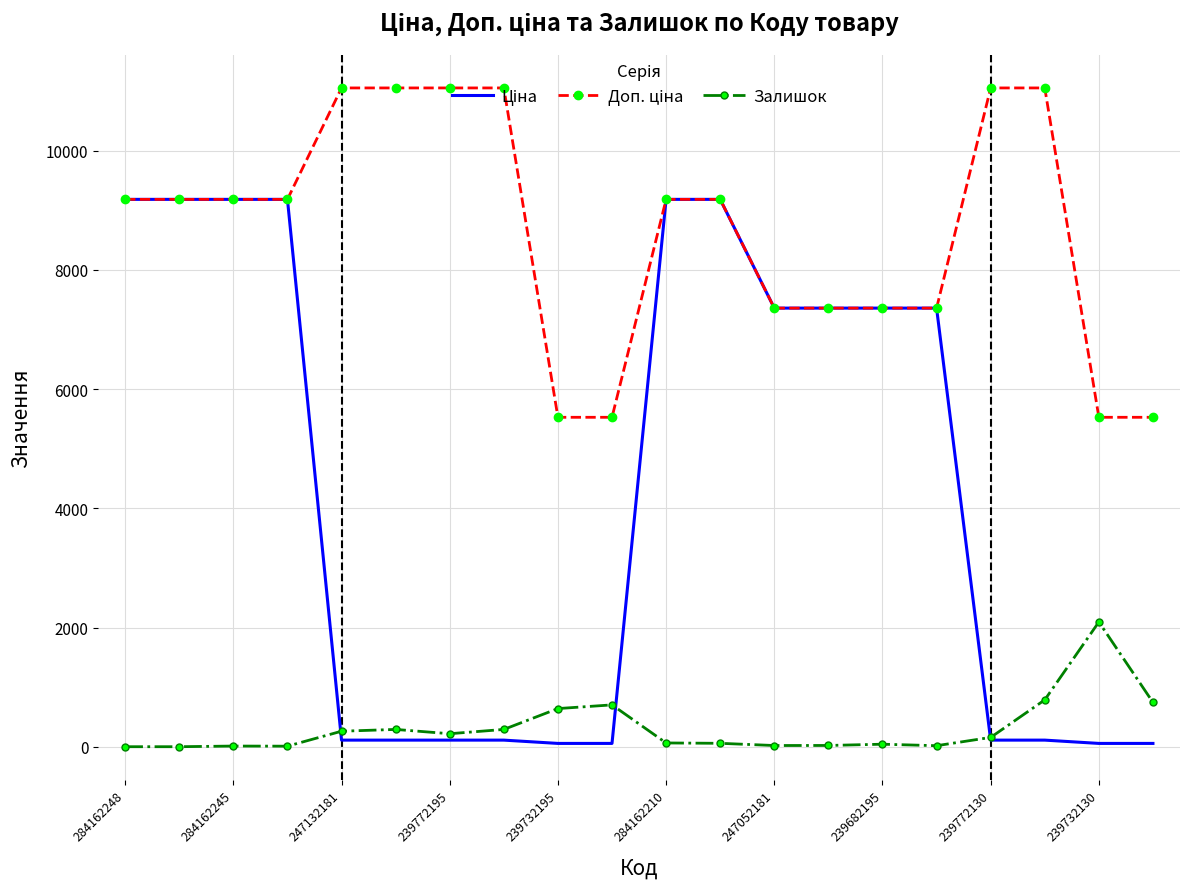

How many lines are shown in the chart?

3